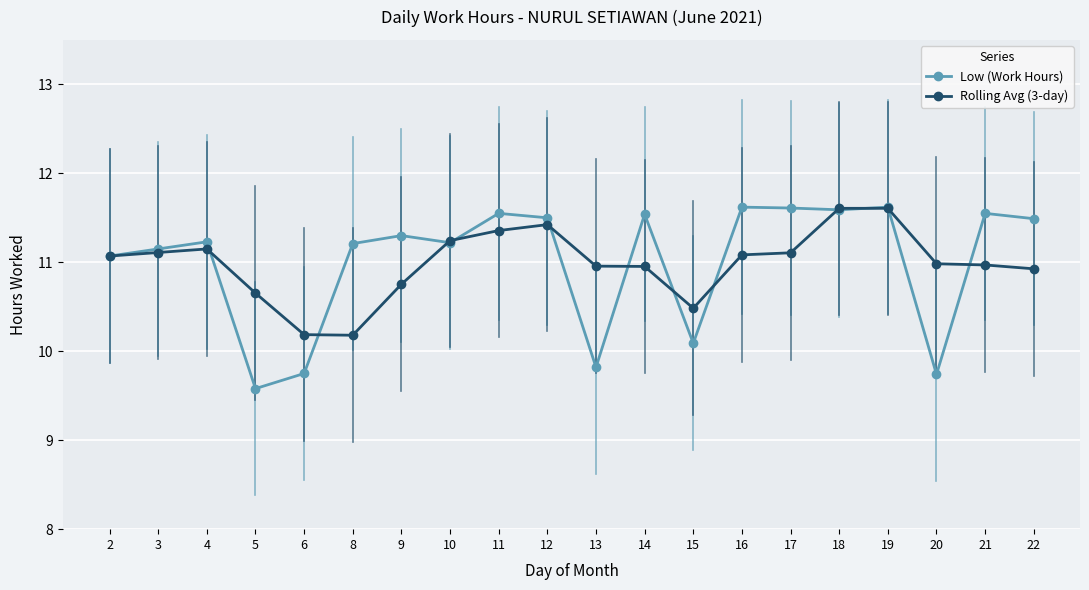

What is the lowest value of the Rolling Avg (3-day) series?

10.2